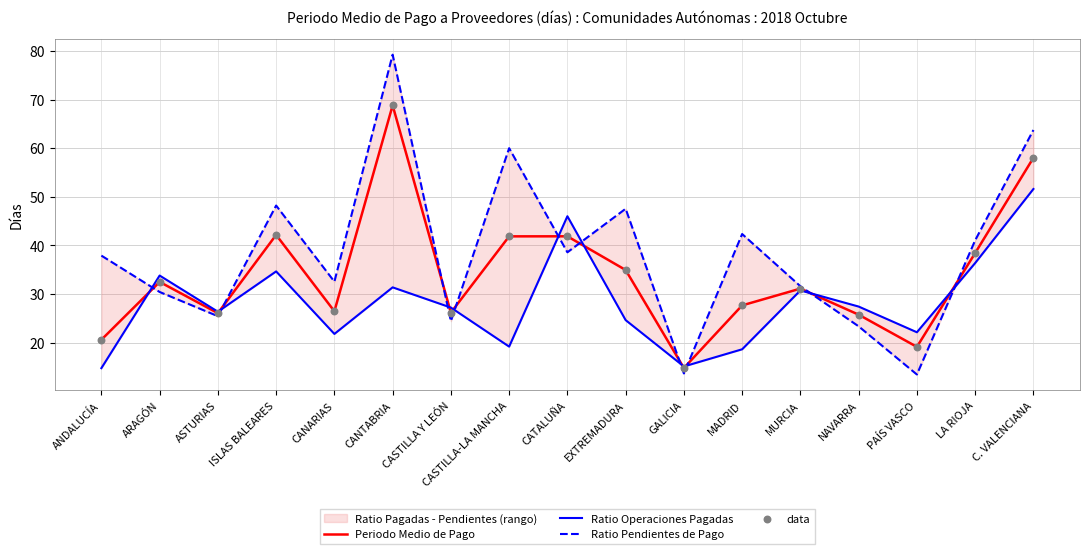

What is the total value across all series at ASTURIAS?

103.9